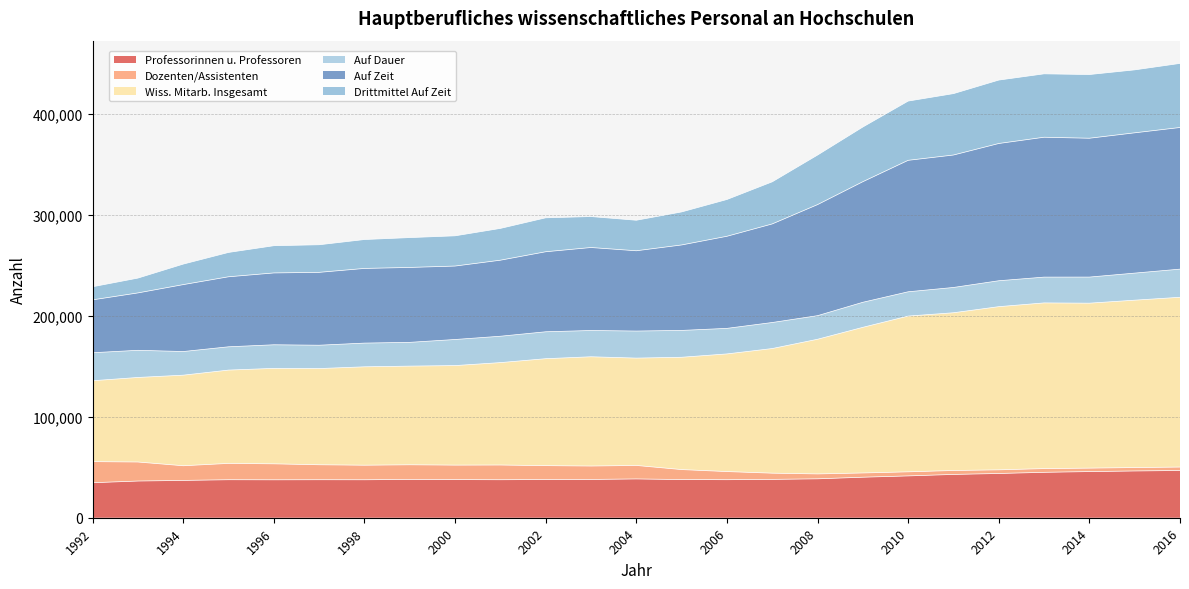

Which has a higher value, 1994 or 2002?

2002